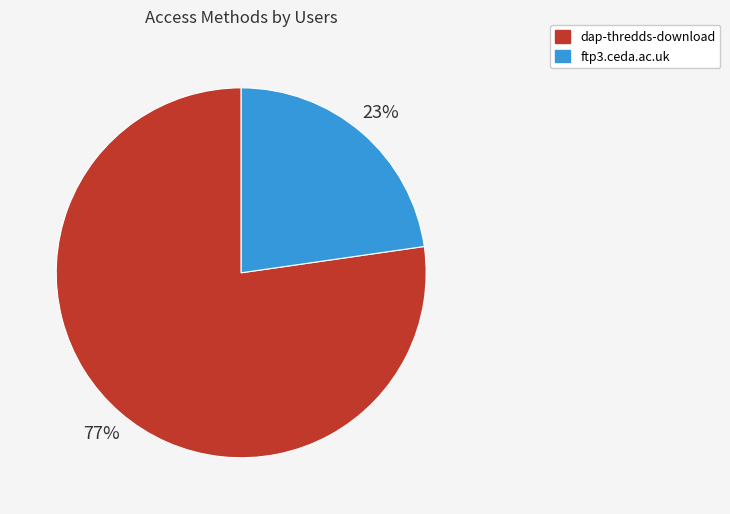

How many slices are in this pie chart?

2